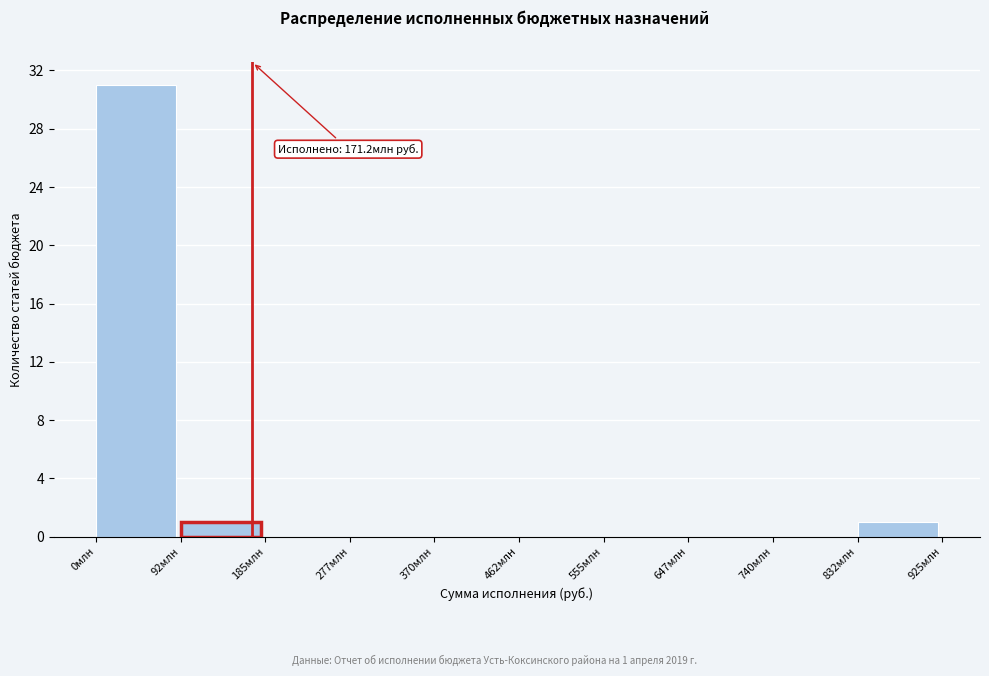

Reading left to right, list all the values displayed in this chart.

0млн=31	92млн=1	185млн=0	277млн=0	370млн=0	462млн=0	555млн=0	647млн=0	740млн=0	832млн=1